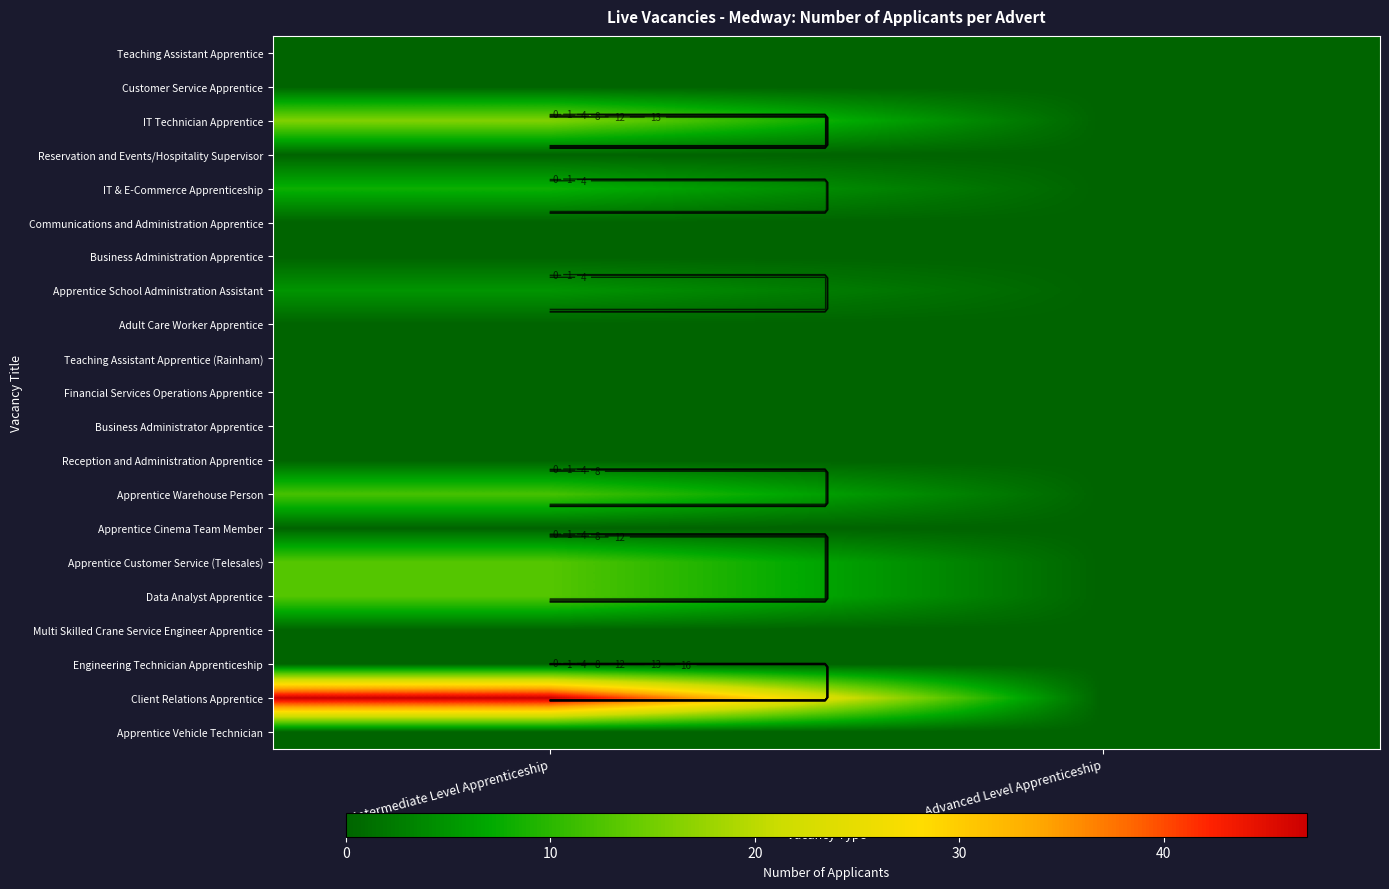

Which category has the highest value in the Apprentice Vehicle Technician series?

Intermediate Level Apprenticeship